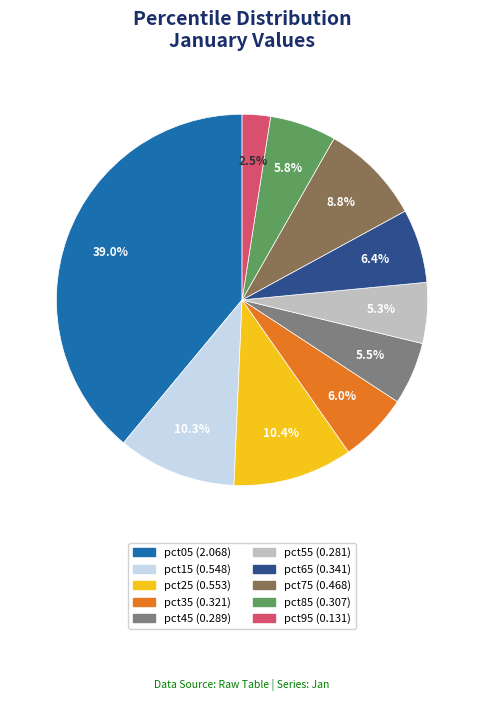

To the nearest percent, what is the average slice percentage?

10%